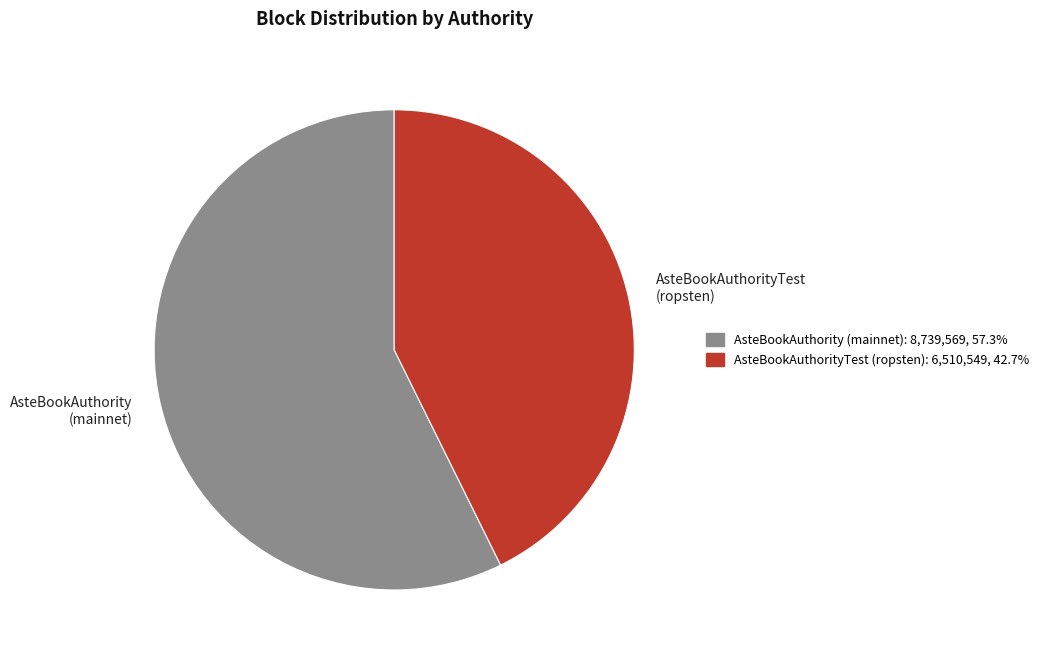

What is the ratio of the value at AsteBookAuthorityTest (ropsten) to the value at AsteBookAuthority (mainnet)?

0.7